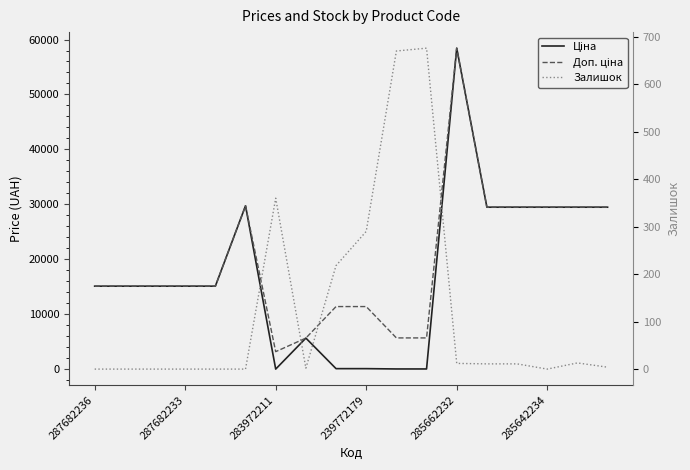

What is the label of the 11th point from the left?

10